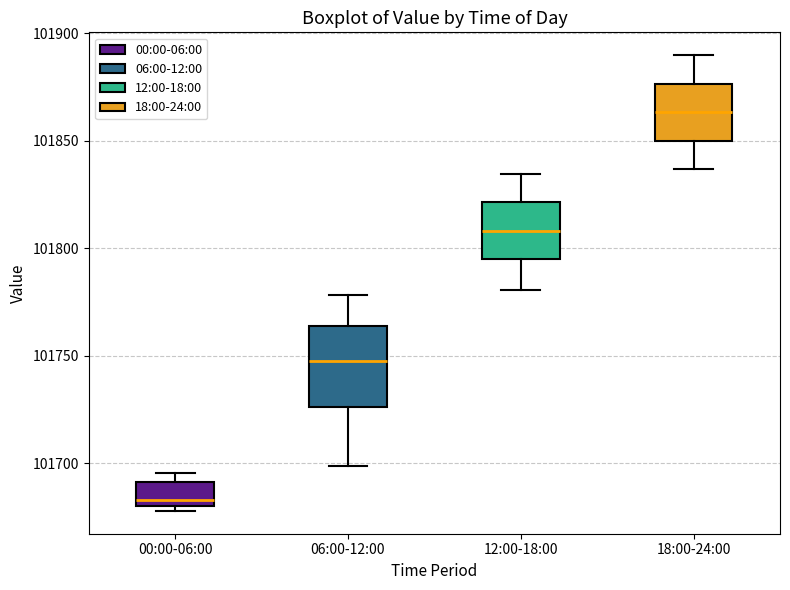

Which box's median line is the lowest?

00:00-06:00